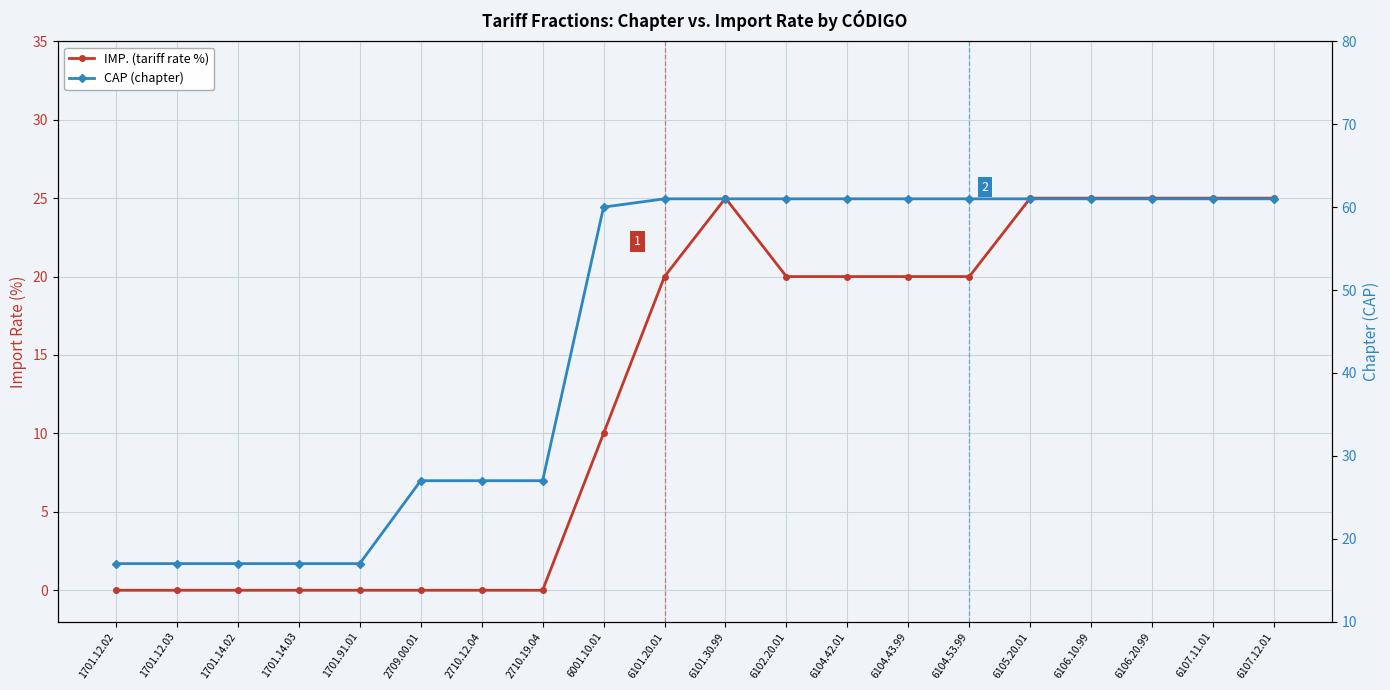

What are all the series names shown in the legend?

IMP. (tariff rate %), CAP (chapter)